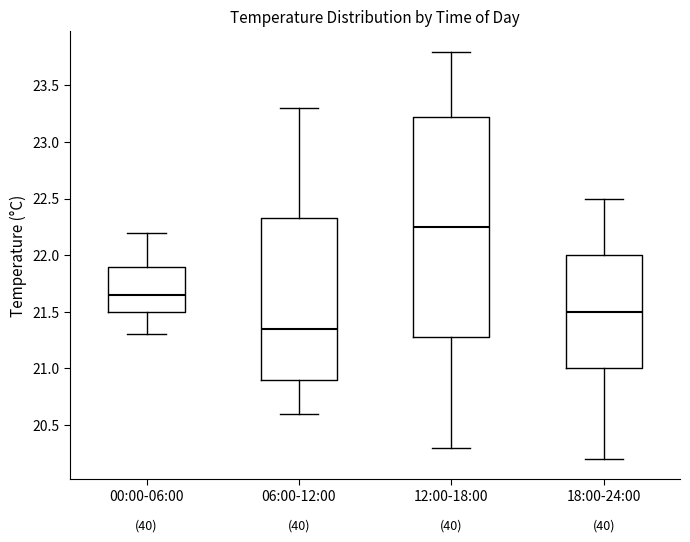

Comparing the boxes themselves (not the whiskers), which one is the tallest?

12:00-18:00